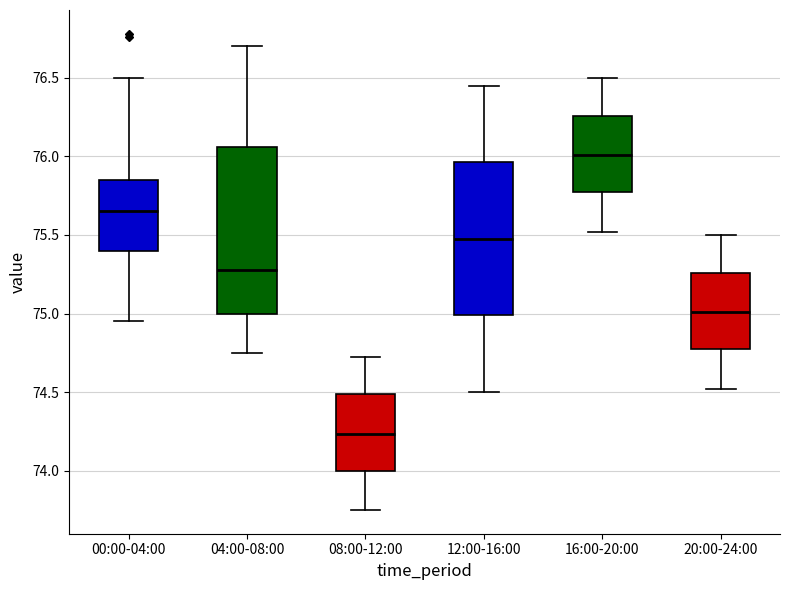

Where does the upper whisker of the box for 16:00-20:00 end on the y-axis? The values are not printed on the chart, so give them approximately, as read against the axis.

76.50